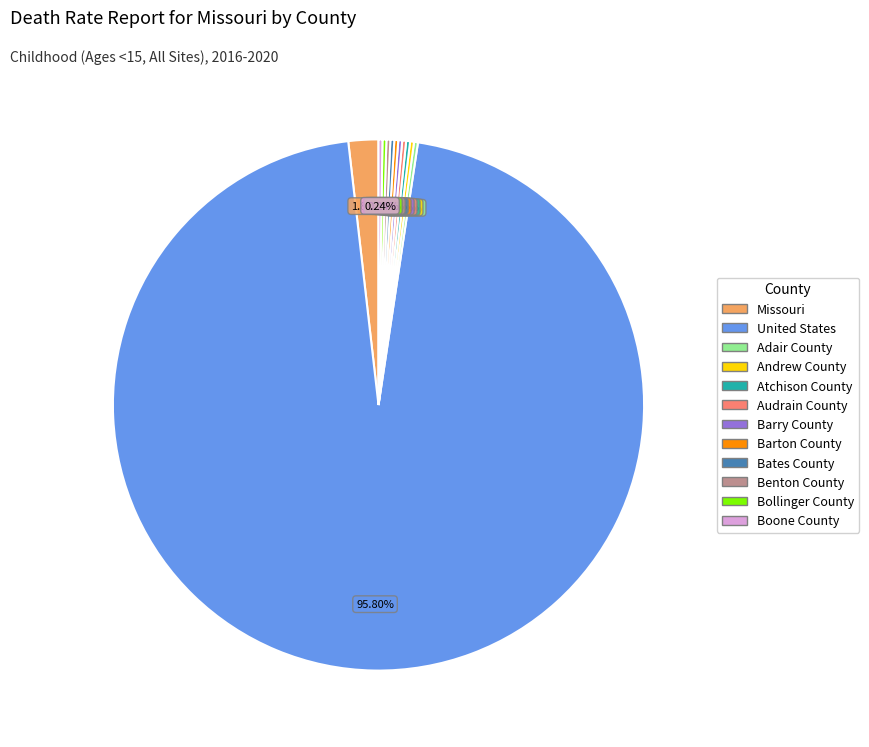

Which slice is the largest?

United States